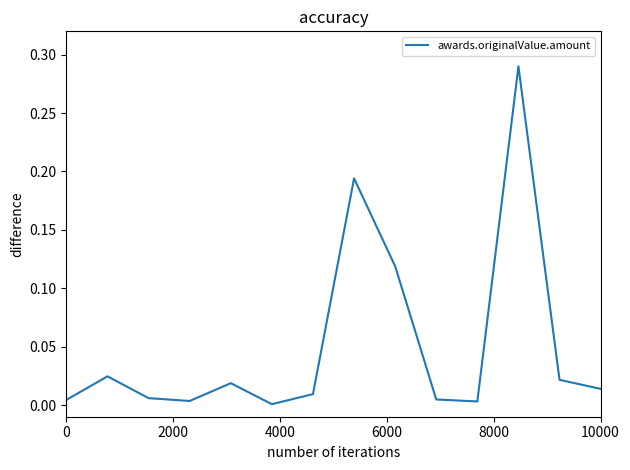

Does the chart display data point markers on the line(s)?

No